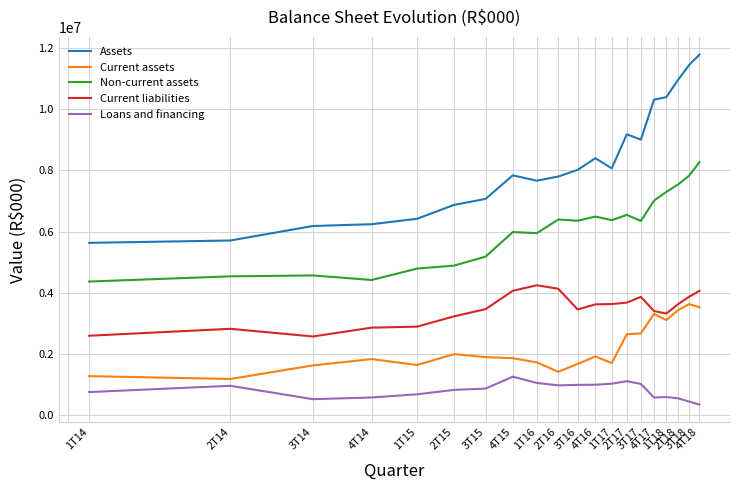

How many distinct data groups are displayed?

5